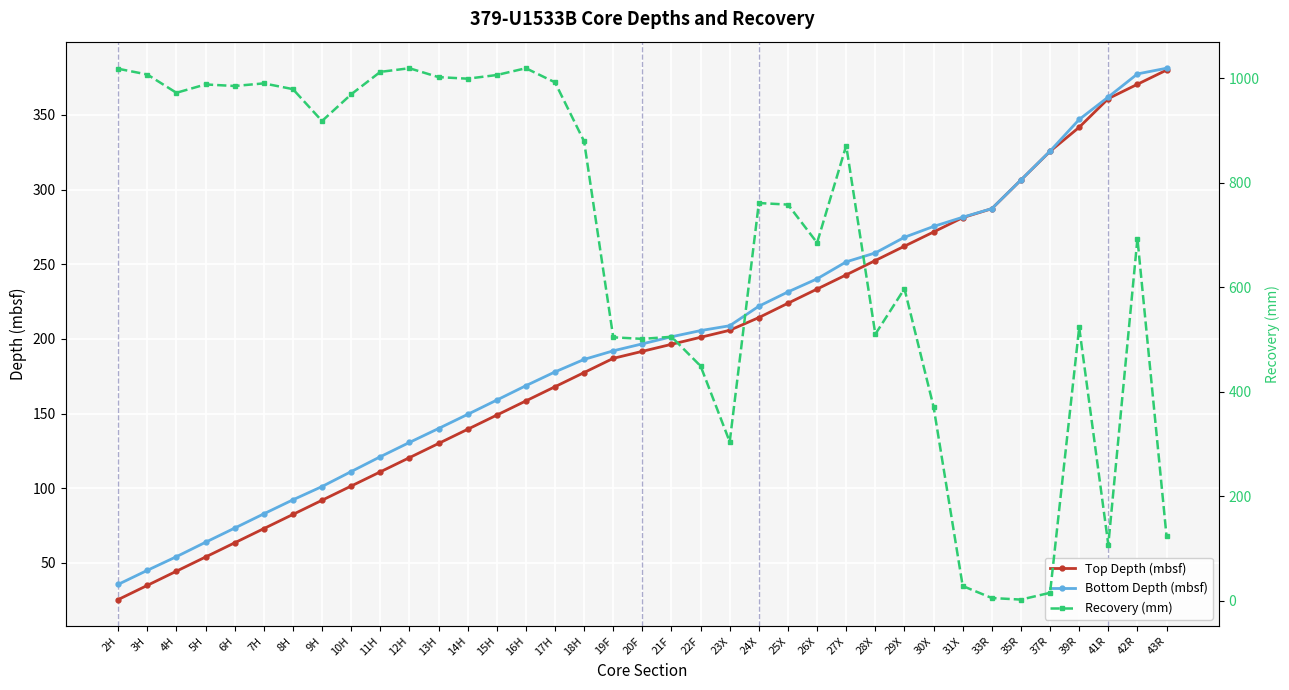

True or false: Recovery (mm) and Top Depth (mbsf) intersect in this chart.

True